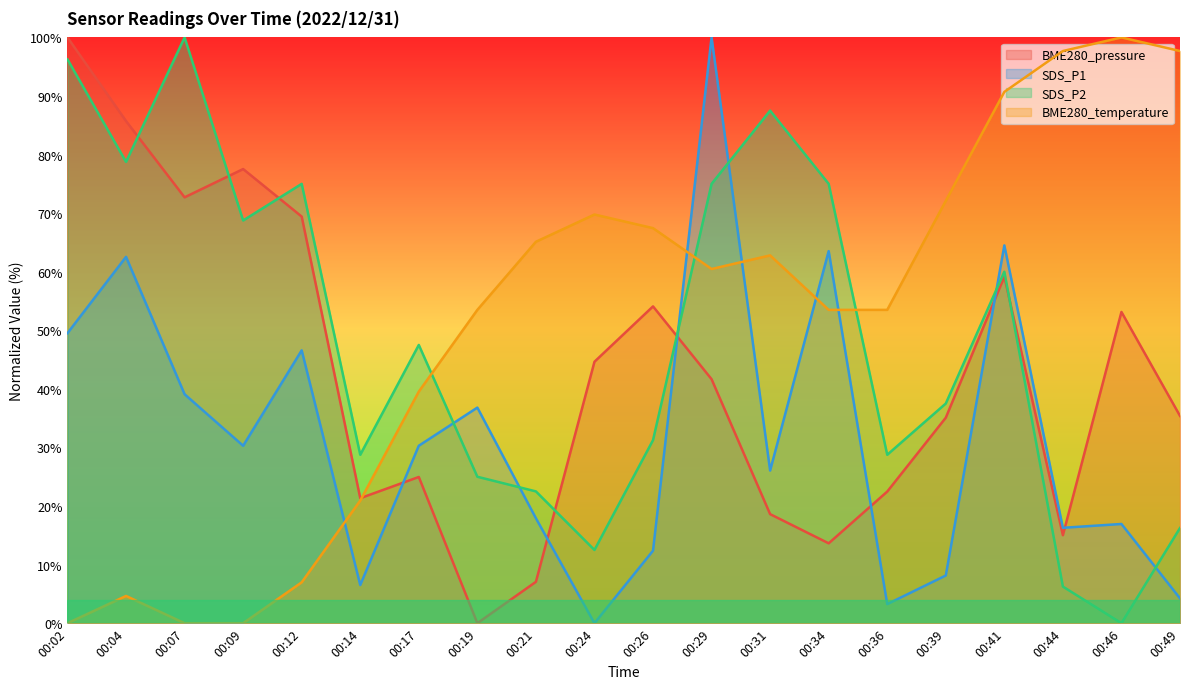

What is the value of the SDS_P2 point at the 2nd from the left?

78.7